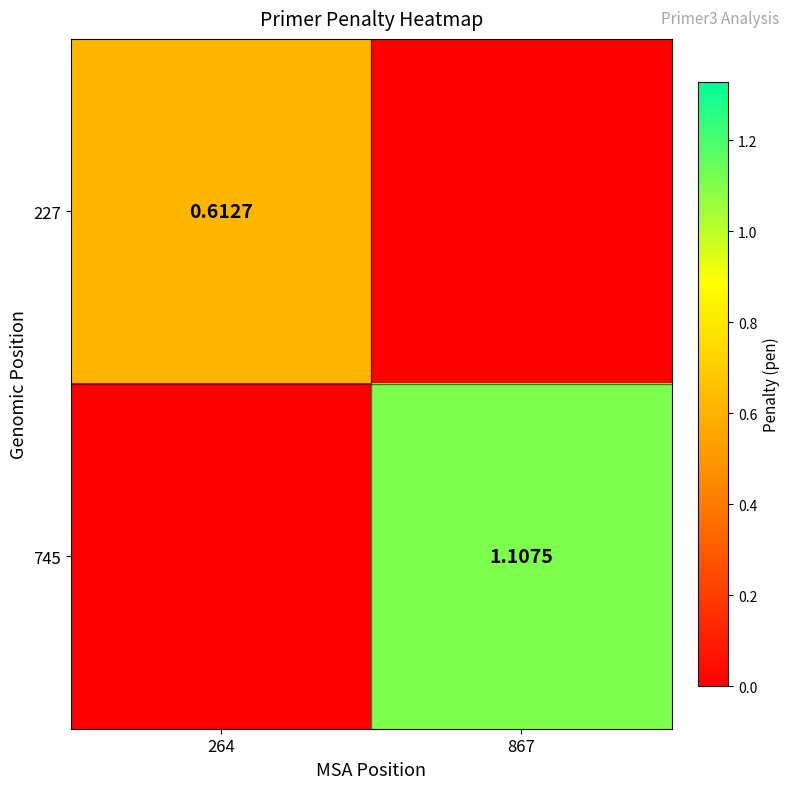

True or false: 745 has a value of -0.5 at 264.

False